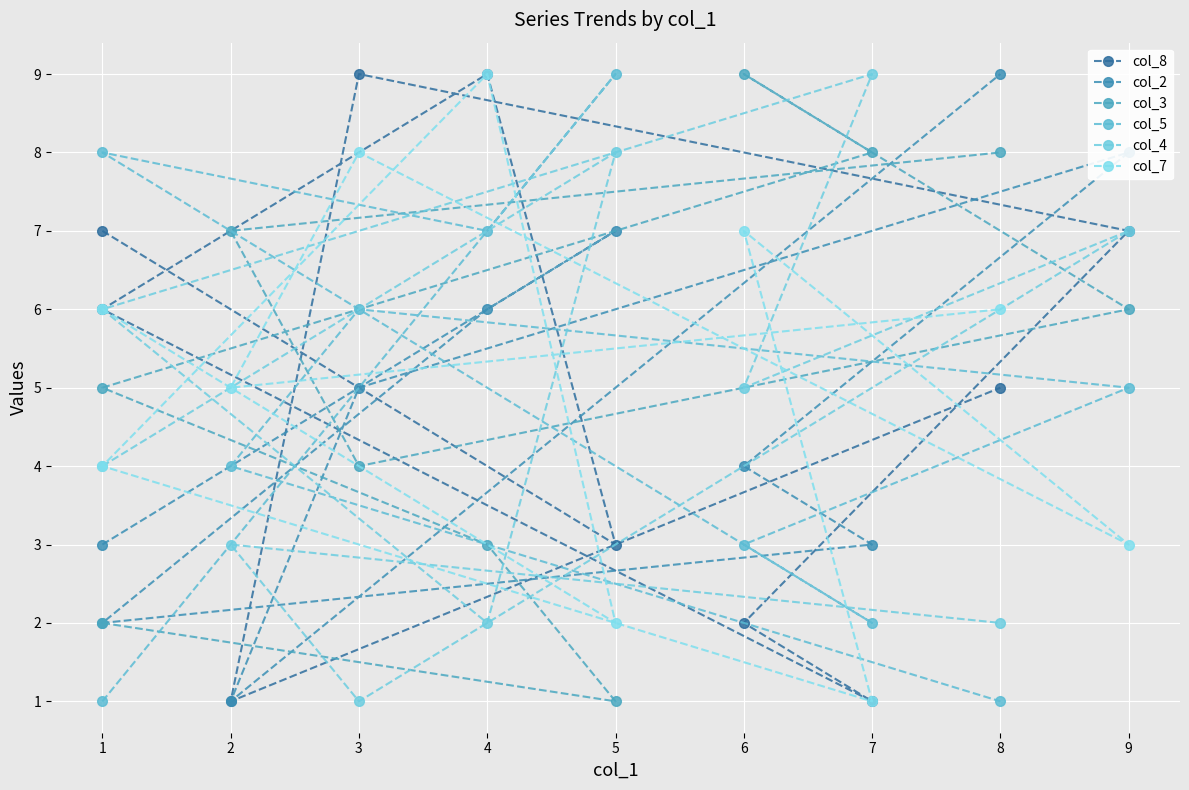

How many times do col_2 and col_3 cross each other?

4